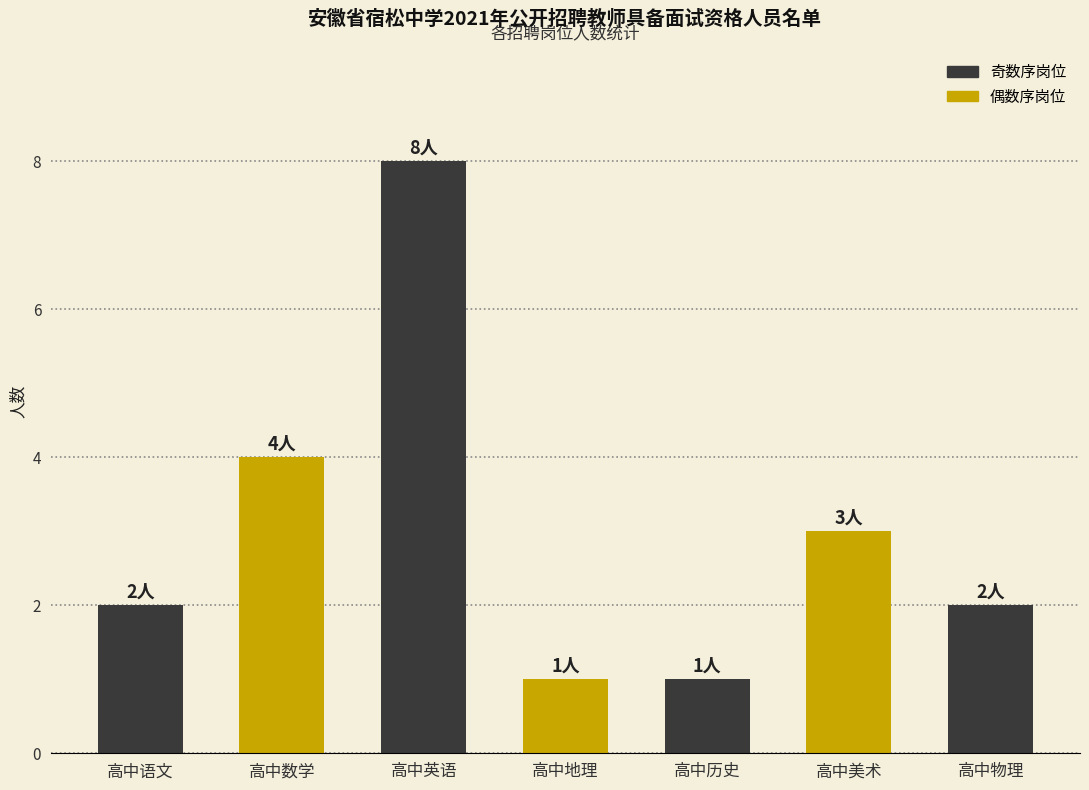

Which has a higher value, 高中语文 or 高中历史?

高中语文